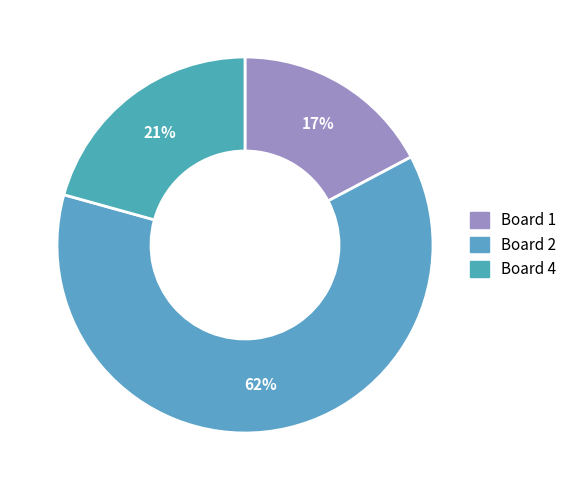

How many slices are in this pie chart?

3